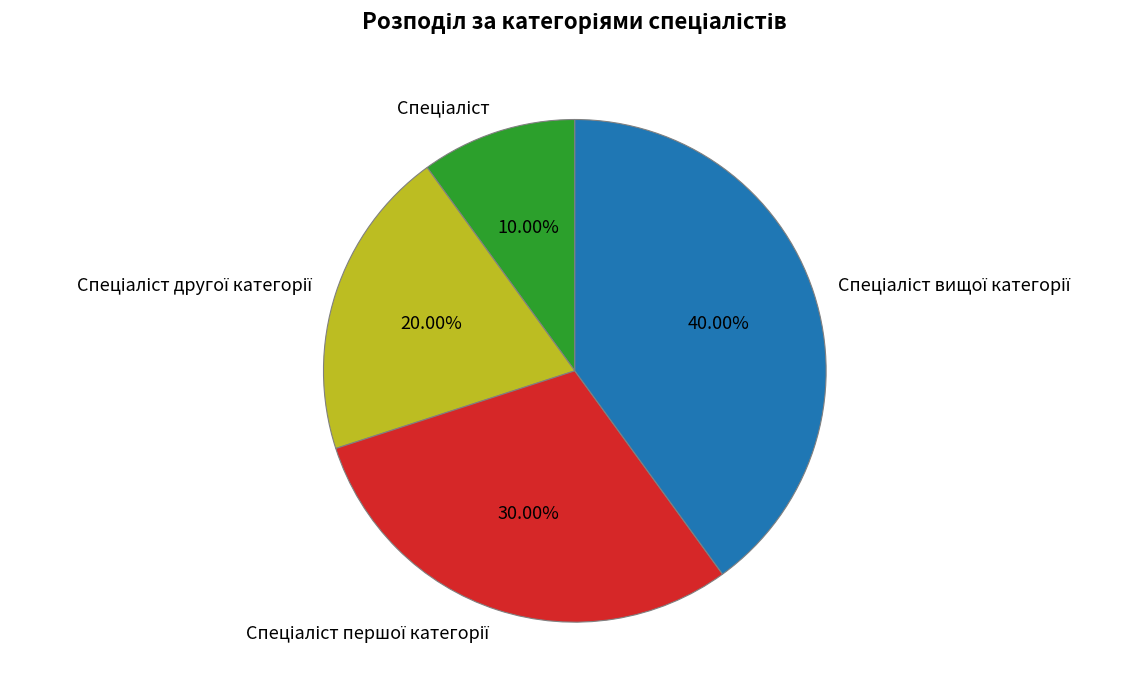

Does any single category account for the majority?

No